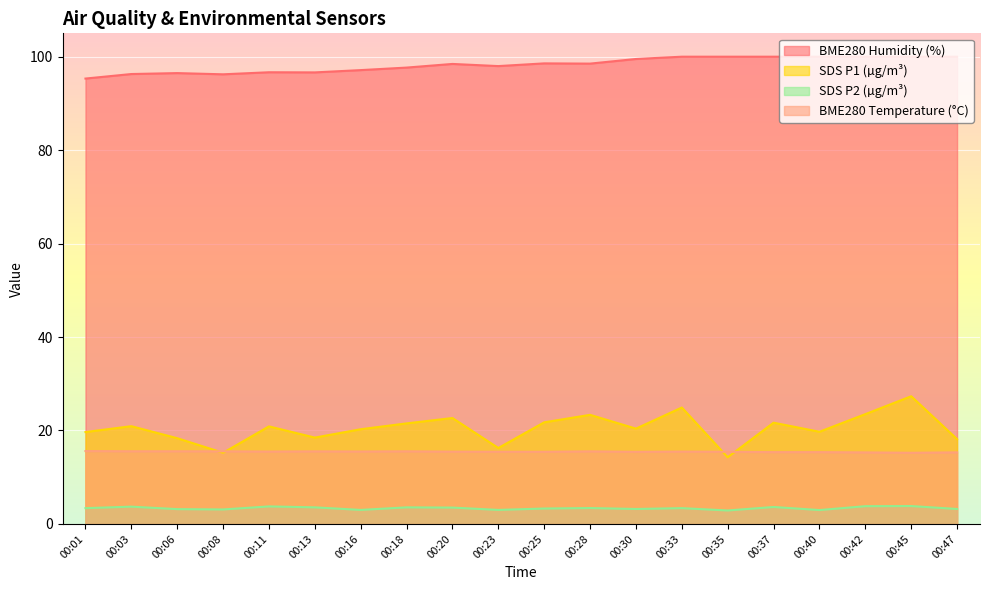

What is the highest value of the BME280_humidity series?

100.0